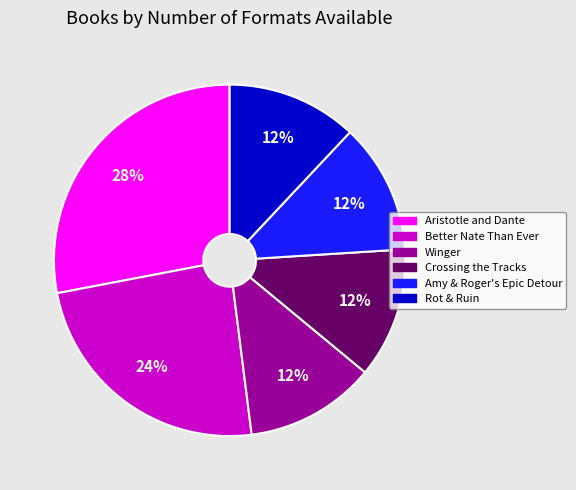

How many segments does this pie chart have?

6